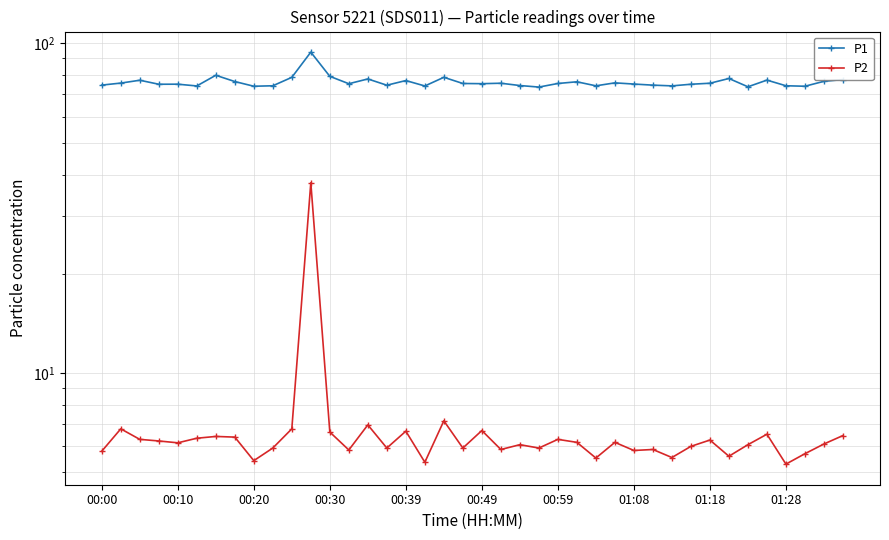

Which has a higher value, 00:39 or 01:28?

00:39